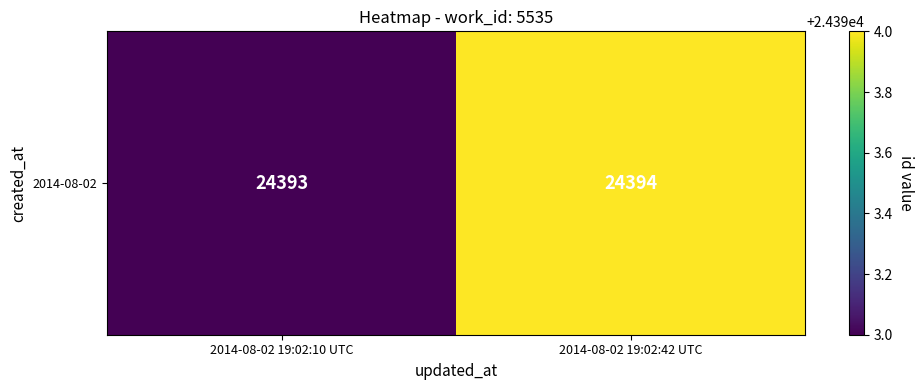

The value at 2014-08-02 19:02:10 UTC is 37267. True or false?

False